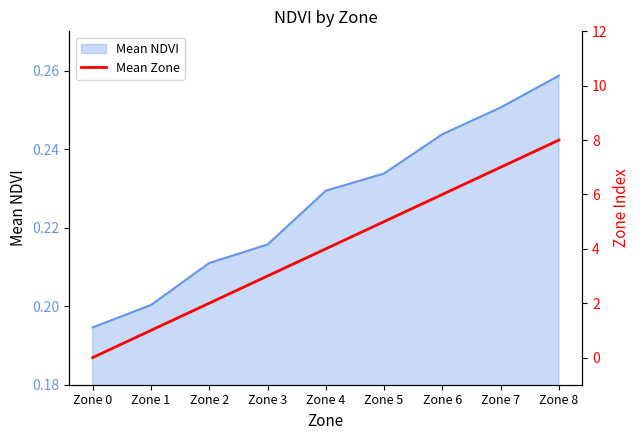

List the labels in order of Mean NDVI value, largest first.

Zone 8, Zone 7, Zone 6, Zone 5, Zone 4, Zone 3, Zone 2, Zone 1, Zone 0